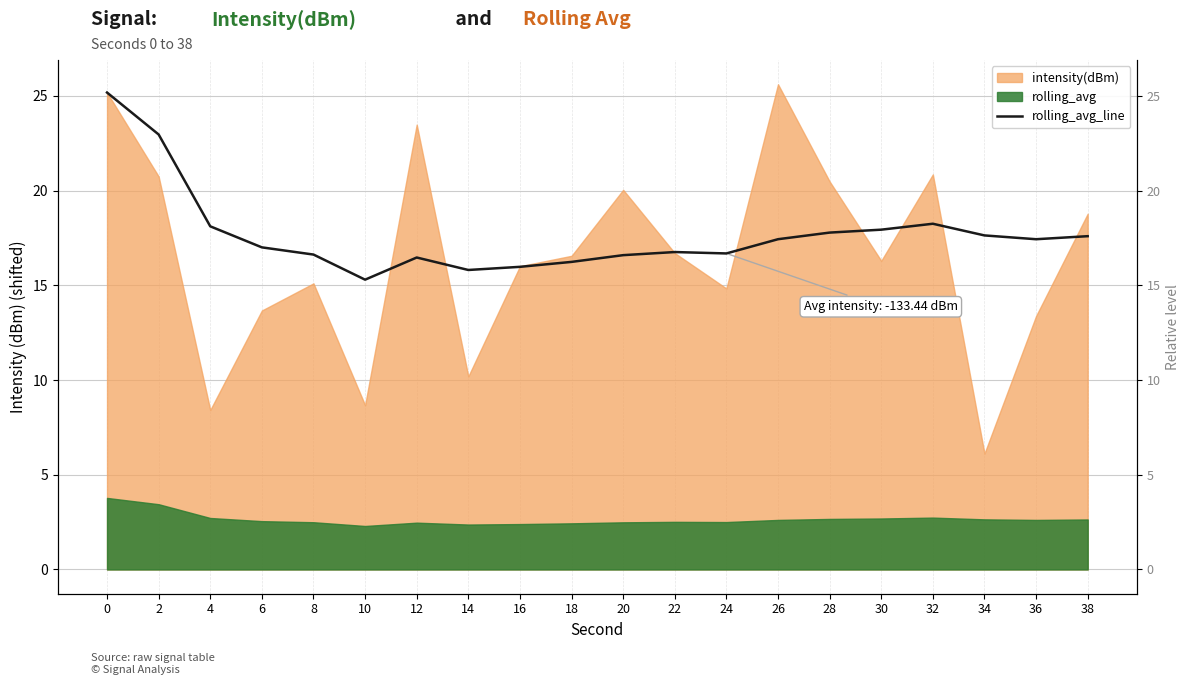

At which category does the chart reach its minimum across all series?

10